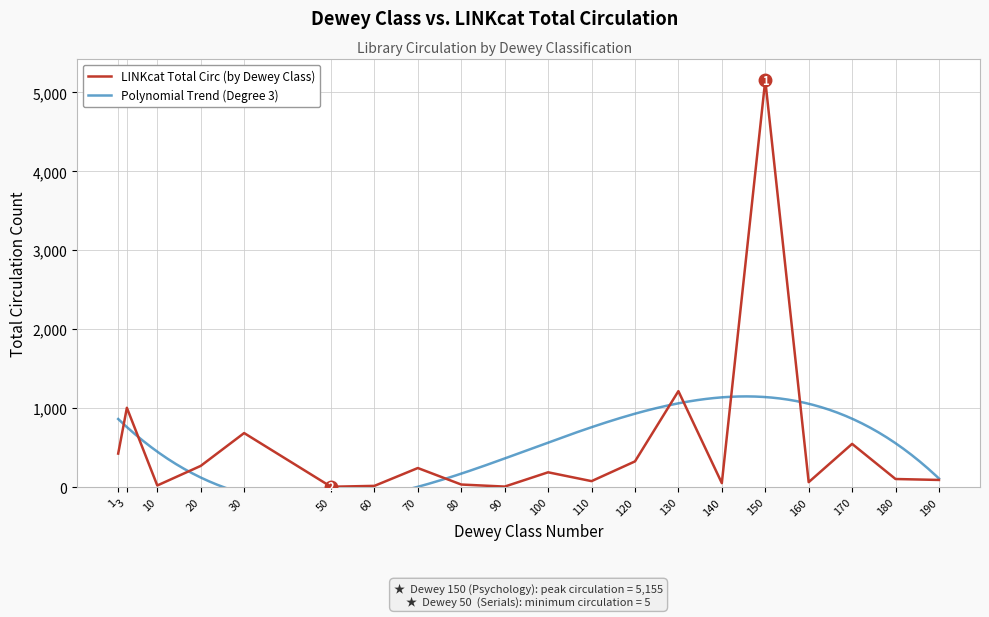

The LINKcat Total Circ (by Dewey Class) series shows 6837 at 150. True or false?

False